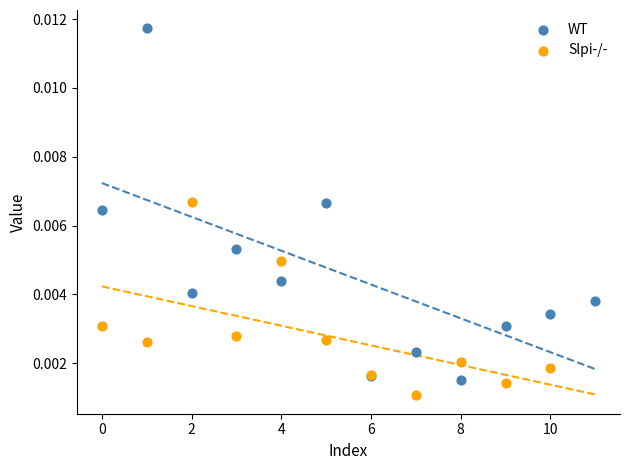

Which series has the largest Y range (max minus min)?

WT